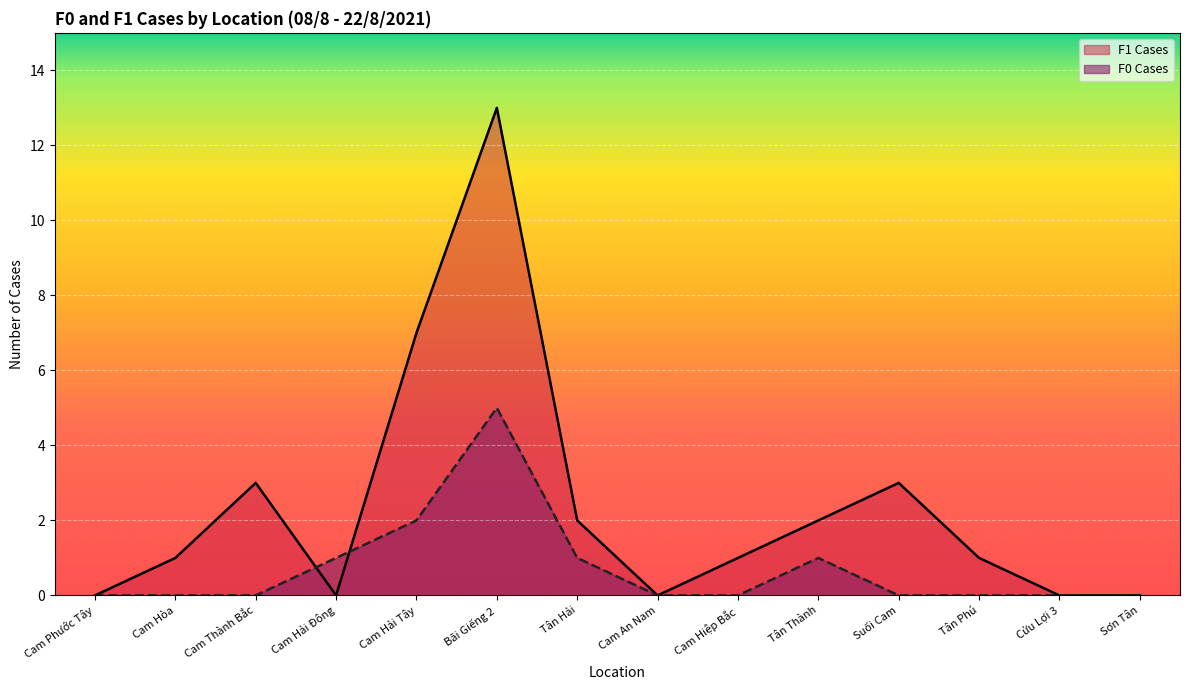

What are all the series names shown in the legend?

F1 Cases, F0 Cases